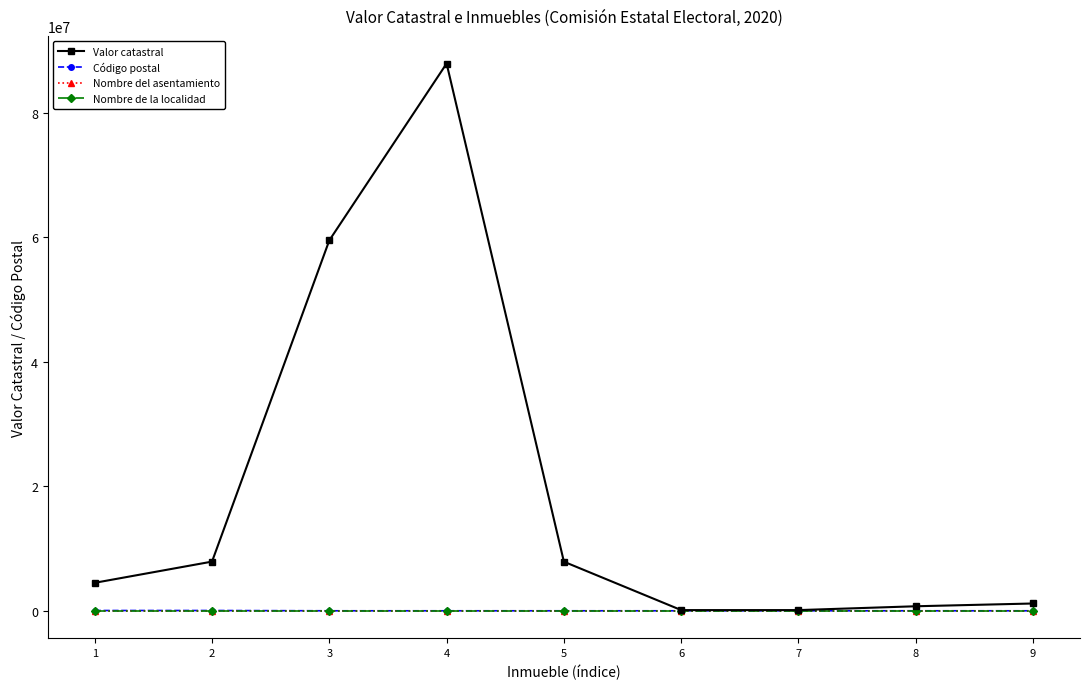

What is the value of the Código postal point at the 1st from the left?

48270.0